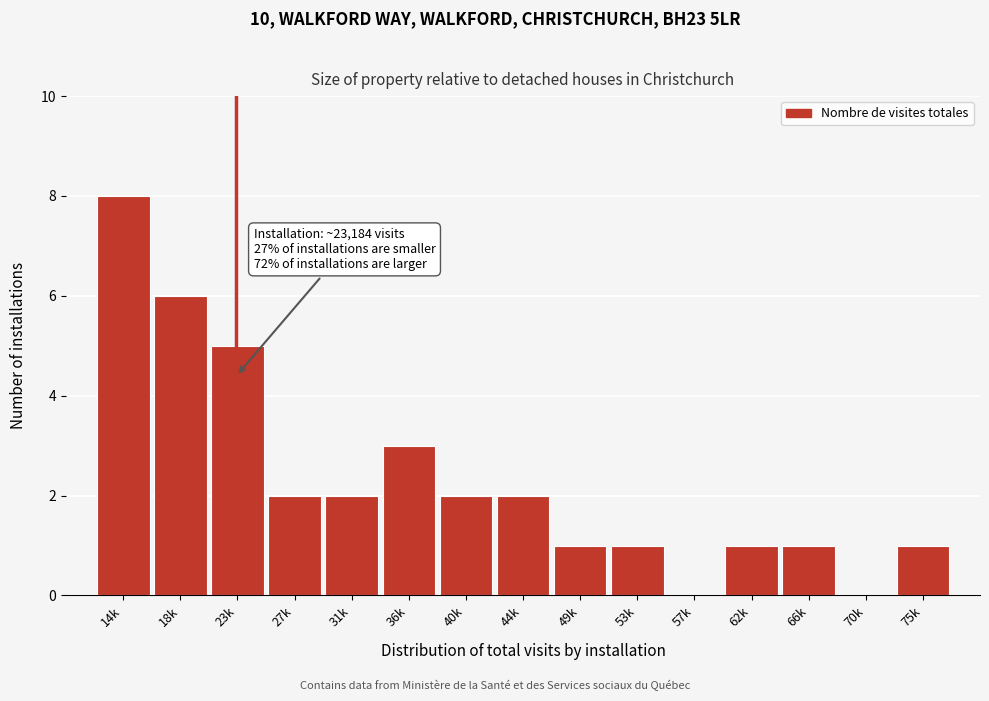

Reading right to left, what are all the values shown in this chart?

75k=1	70k=0	66k=1	62k=1	57k=0	53k=1	49k=1	44k=2	40k=2	36k=3	31k=2	27k=2	23k=5	18k=6	14k=8